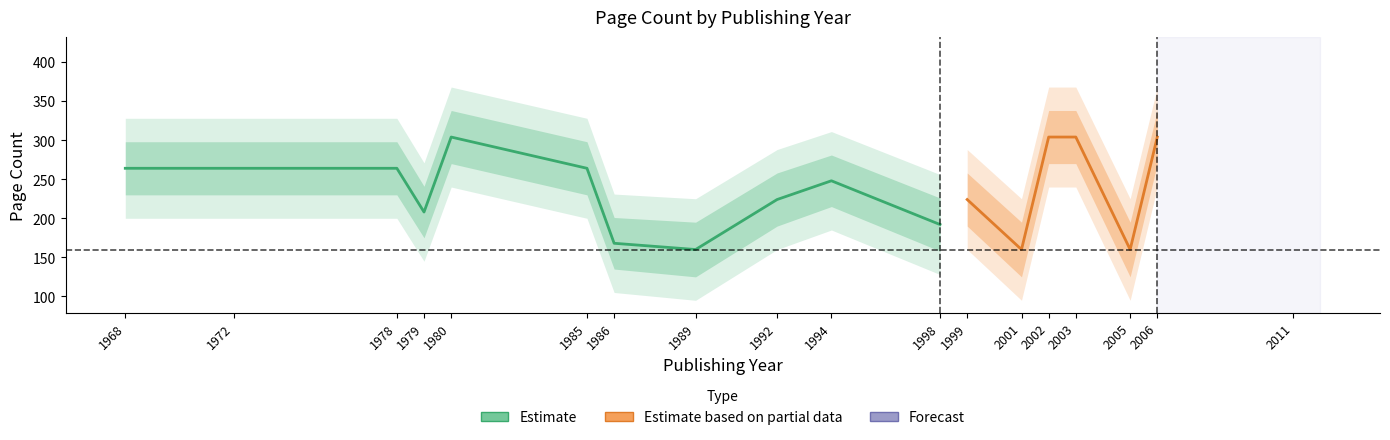

What is the value of the 5th point from the left?

304